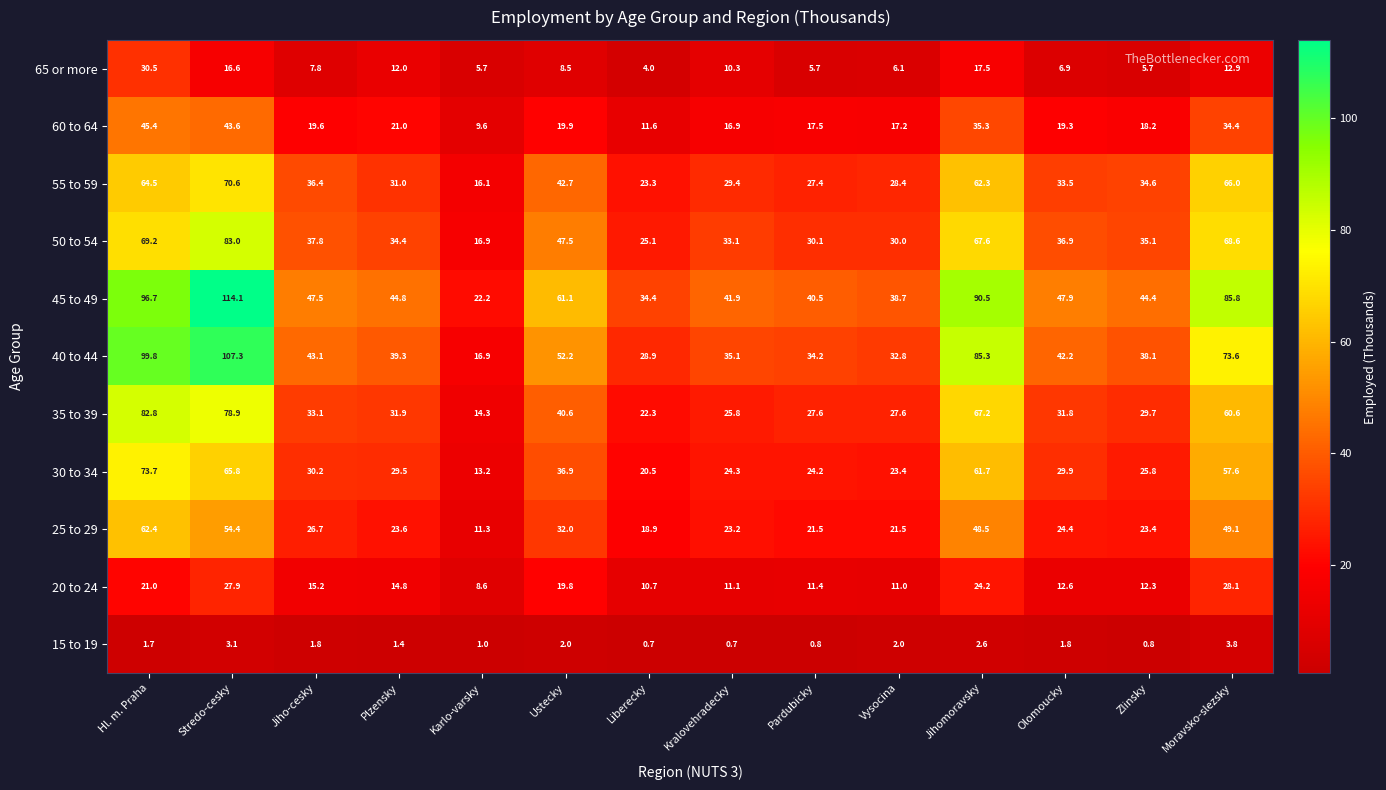

Between Ustecky and Jihomoravsky, which series saw the biggest shift?

40 to 44